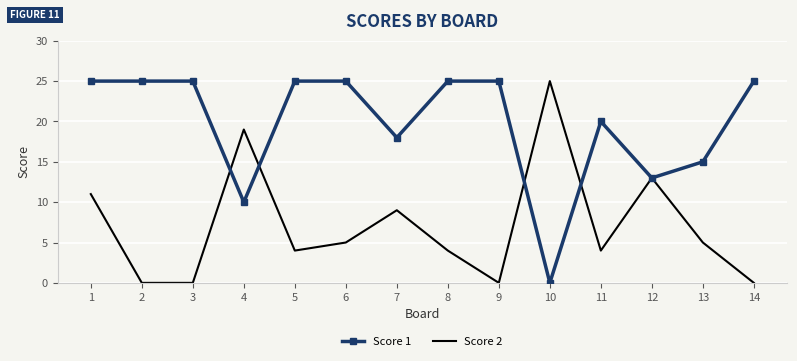

How many series are shown in this chart?

2